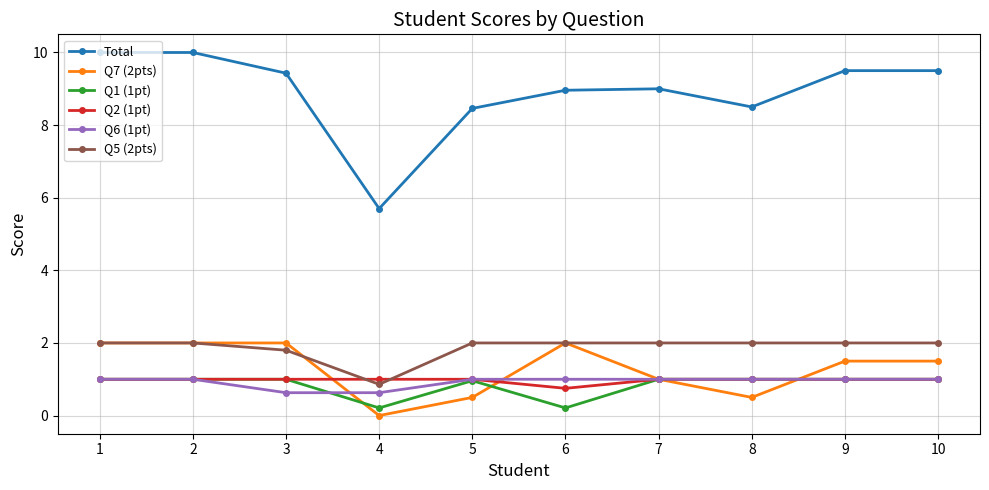

The Total series shows 9.0 at 7. True or false?

True